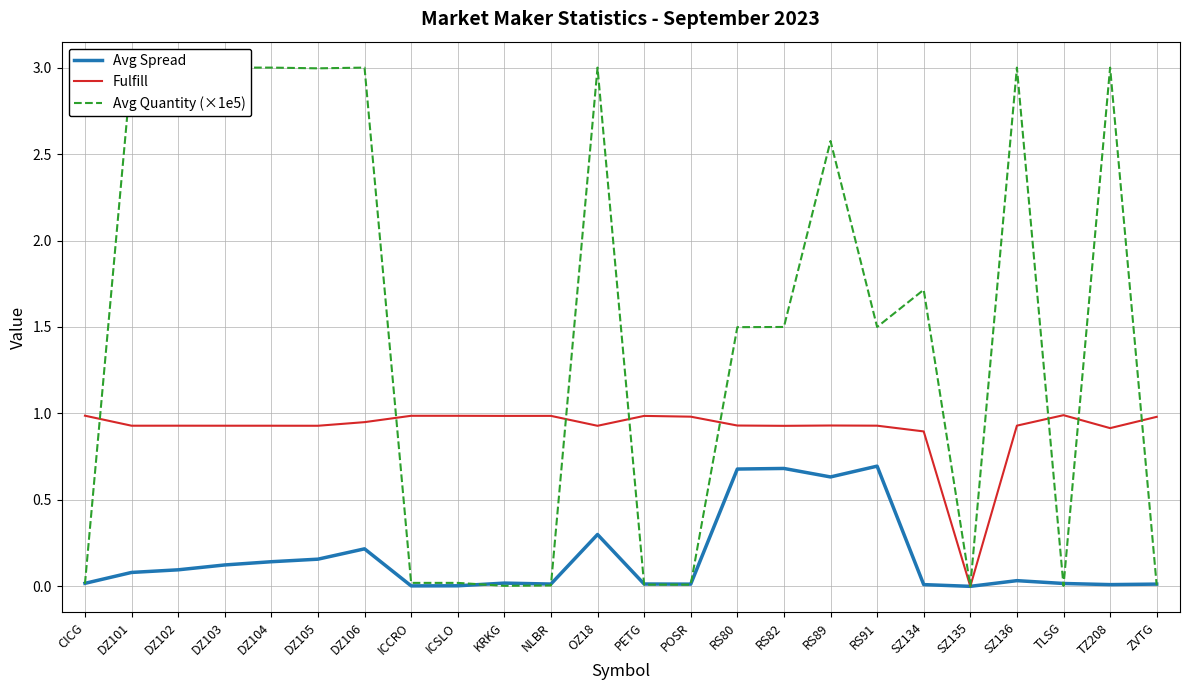

What is the highest value of the Avg Spread series?

0.7